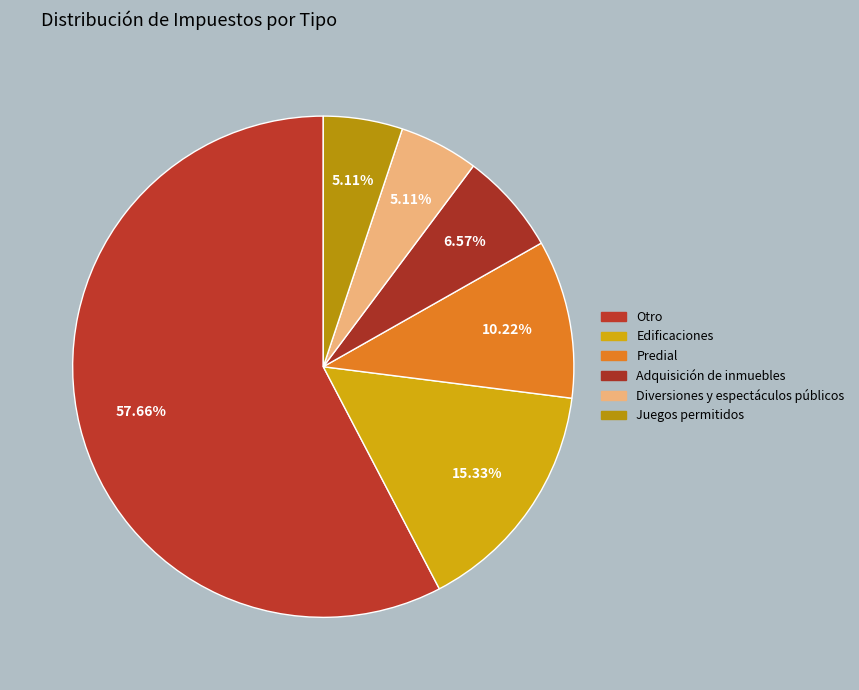

Rank the categories by value from lowest to highest.

Diversiones y espectáculos públicos, Juegos permitidos, Adquisición de inmuebles, Predial, Edificaciones, Otro